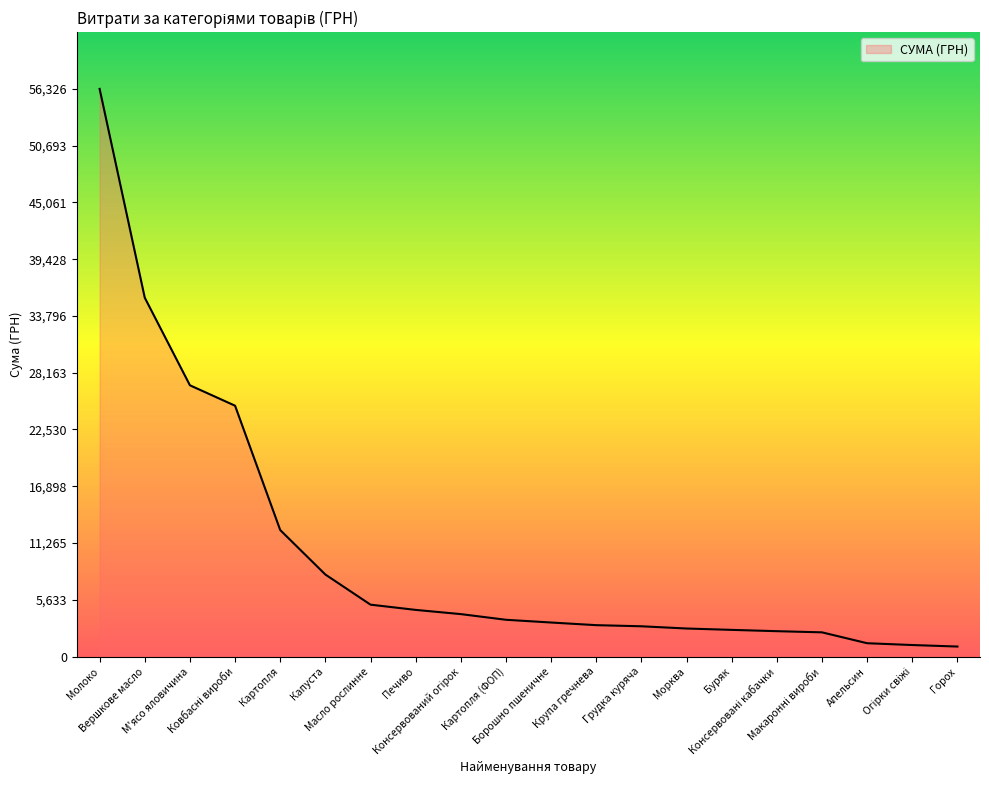

What is the average value?

10266.7